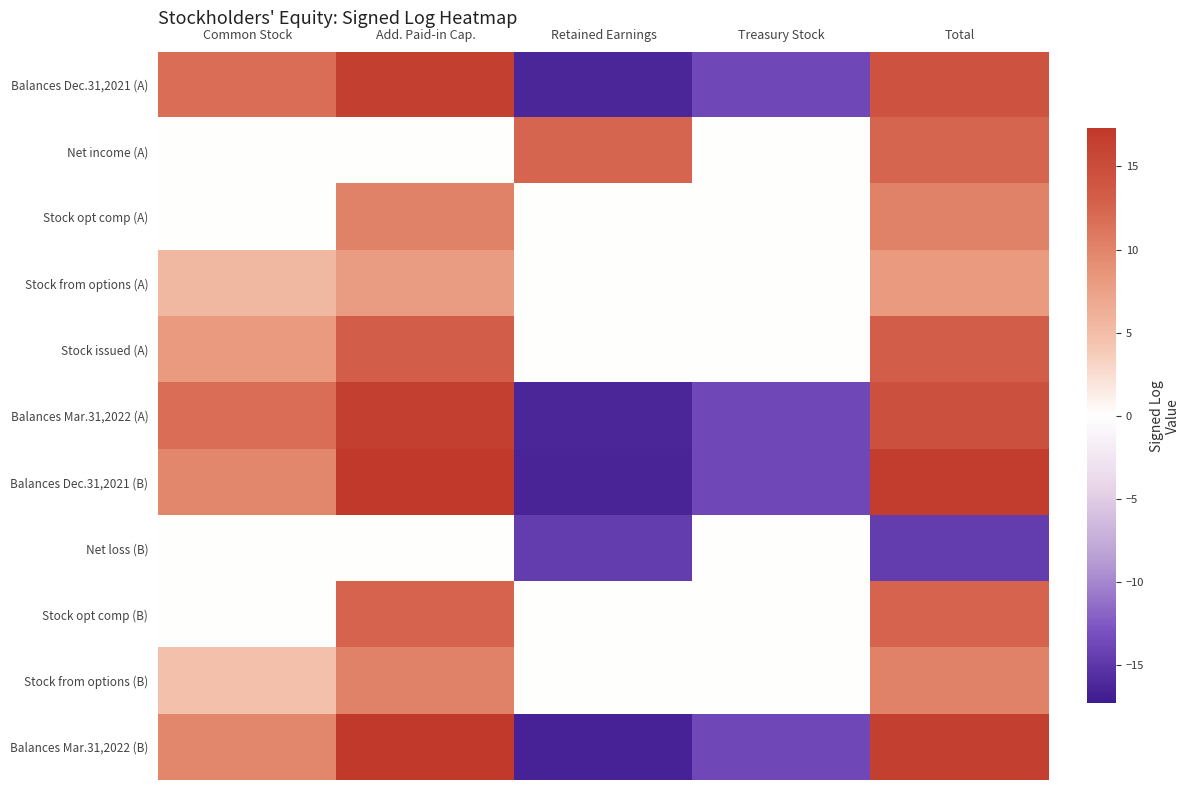

What is the difference between the highest and lowest values at Treasury Stock?

13.7